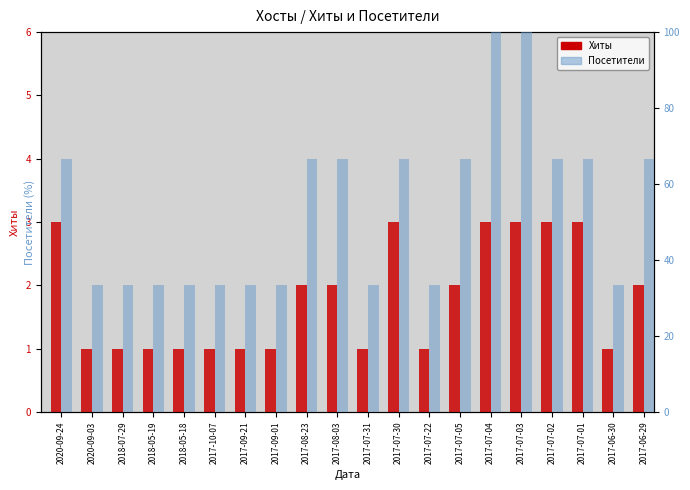

What is the value of the Хиты bar at the 17th from the left?

3.0